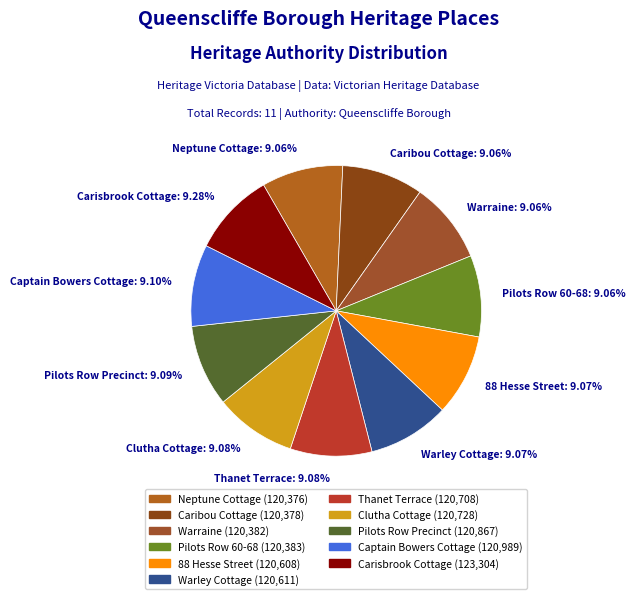

Approximately how many times larger is the value at Pilots Row 60-68 compared to Caribou Cottage?

1.0